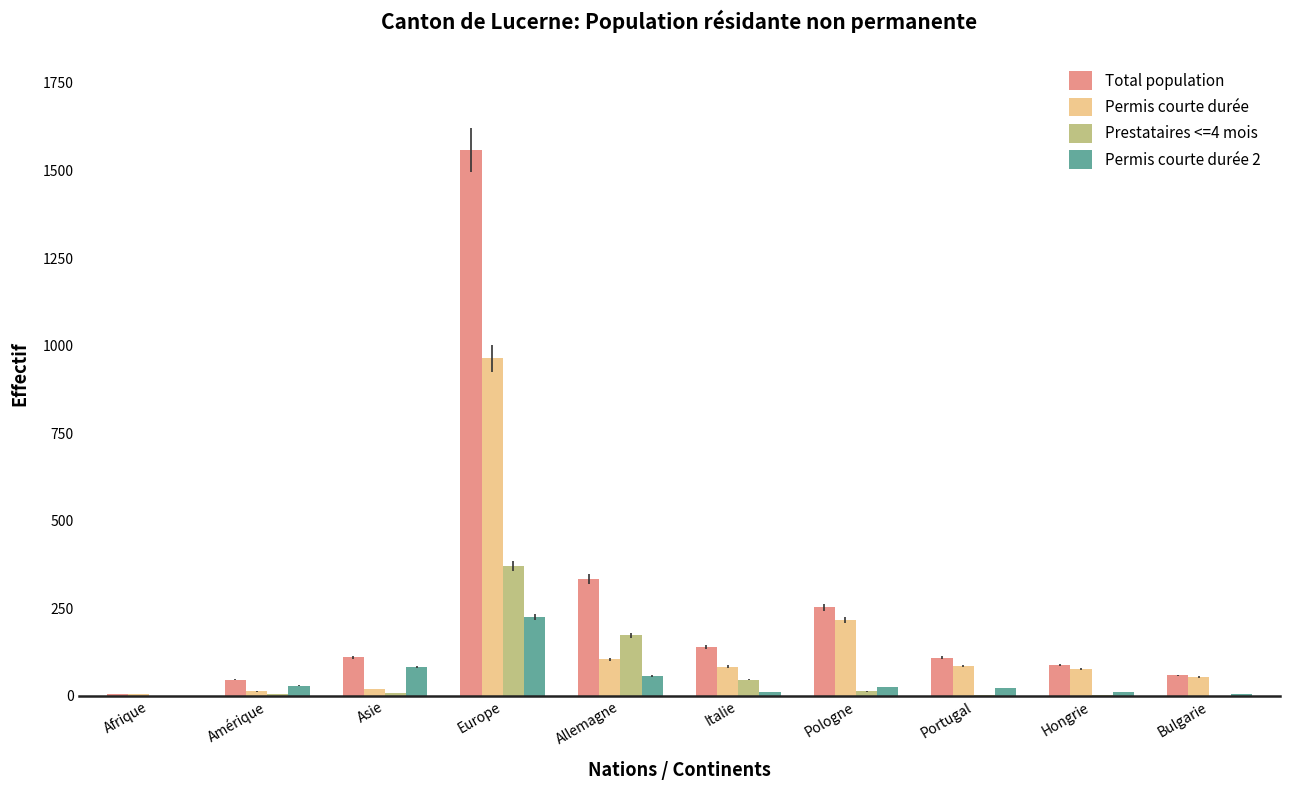

What is the average value of the Total population series?

270